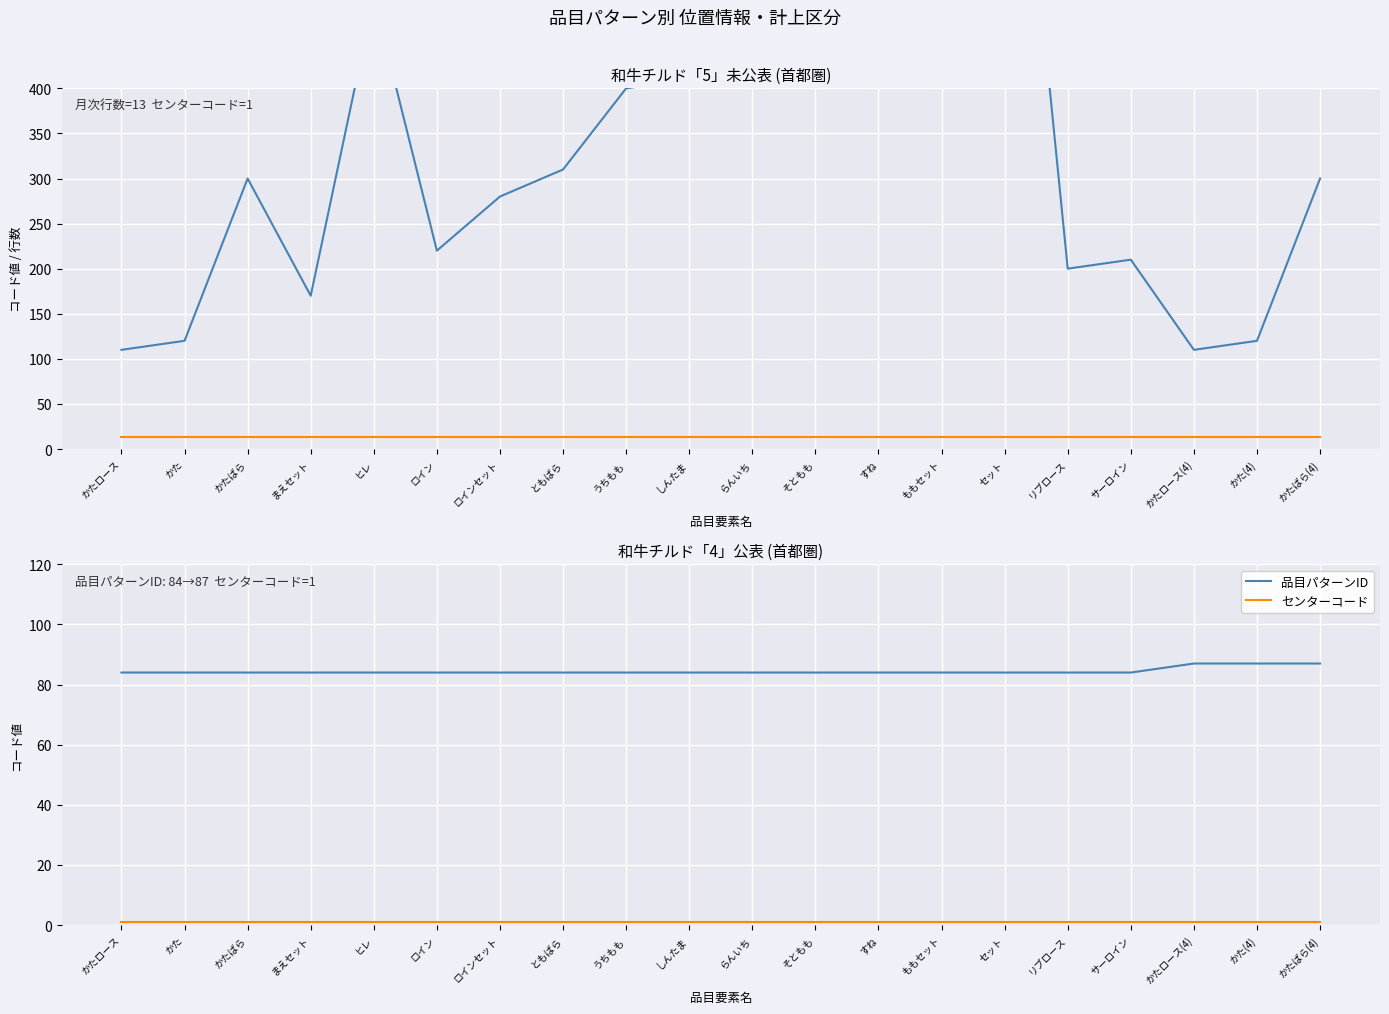

What is the difference between the maximum and minimum values in the 品目パターンID series?

3